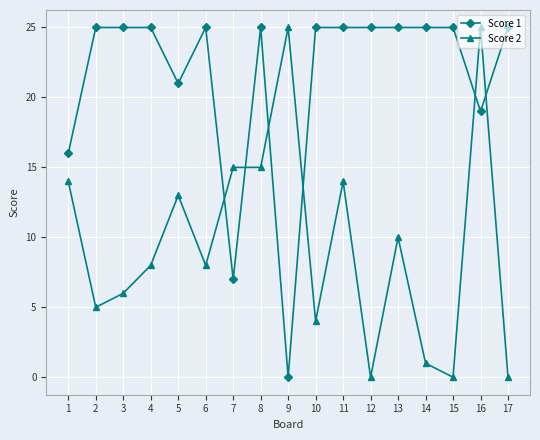

How many positive values does the Score 1 series have?

16